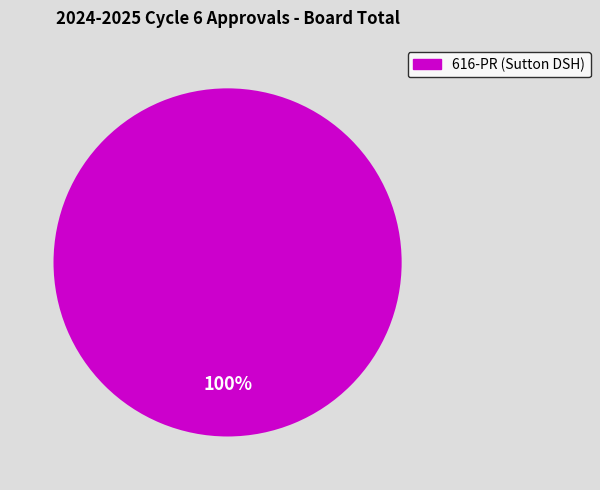

Is there a majority slice in this chart?

Yes